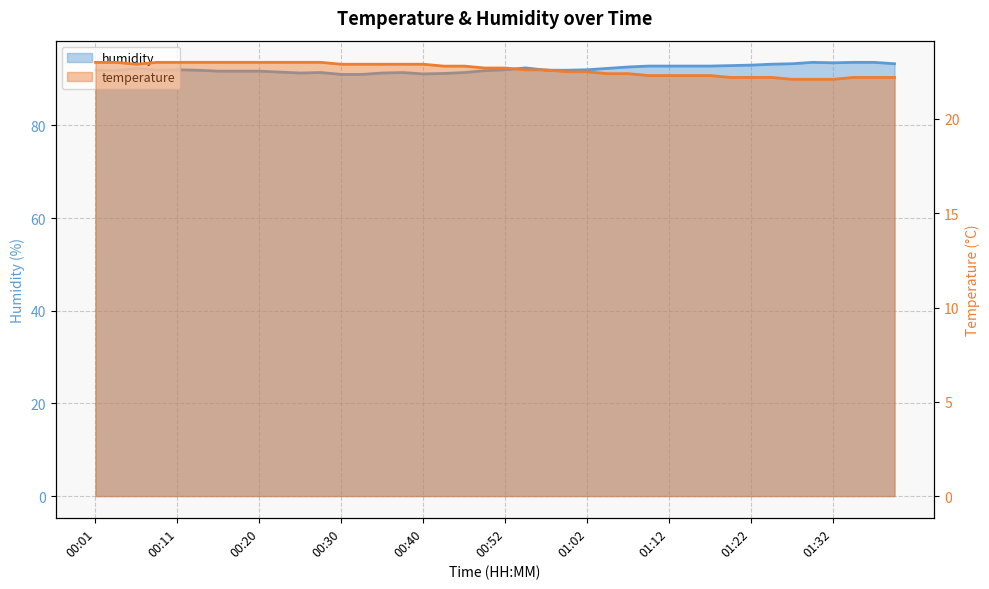

What is the average value of the temperature series?

22.6